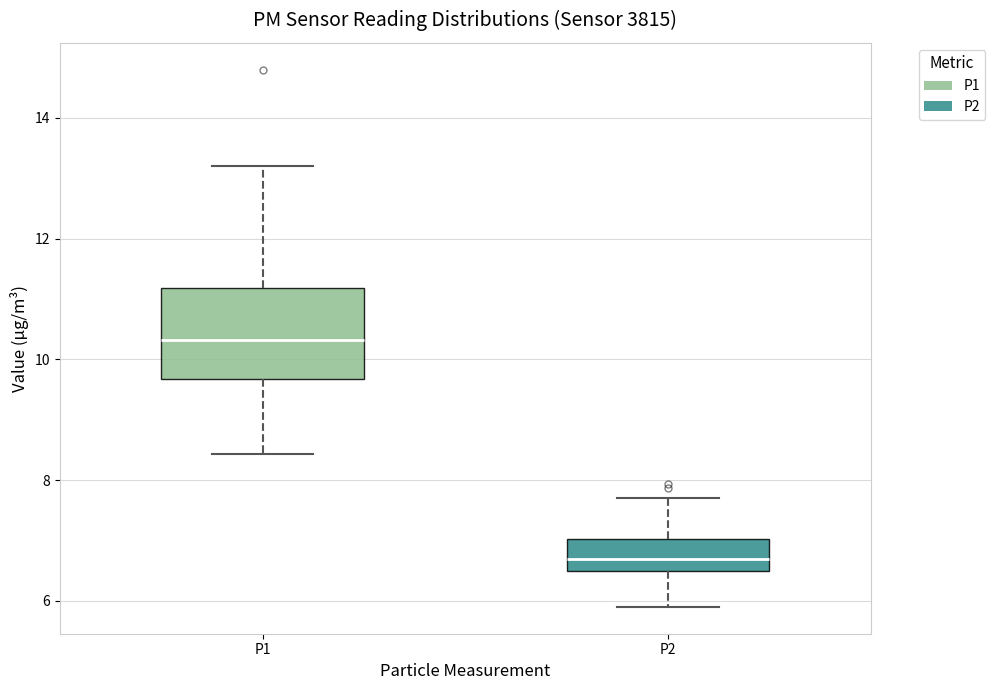

Reading left to right, read every box against the y-axis: the position of its median line, the range the box covers, and the ends of its whiskers. The values are not printed on the chart, so give them approximately, as read against the axis.

P1: median 10.4, box 9.6 to 11.2, whiskers 8.4 to 13.2
P2: median 6.6 (just above the box's lower edge), box 6.6 to 7.0, whiskers 6.0 to 7.8